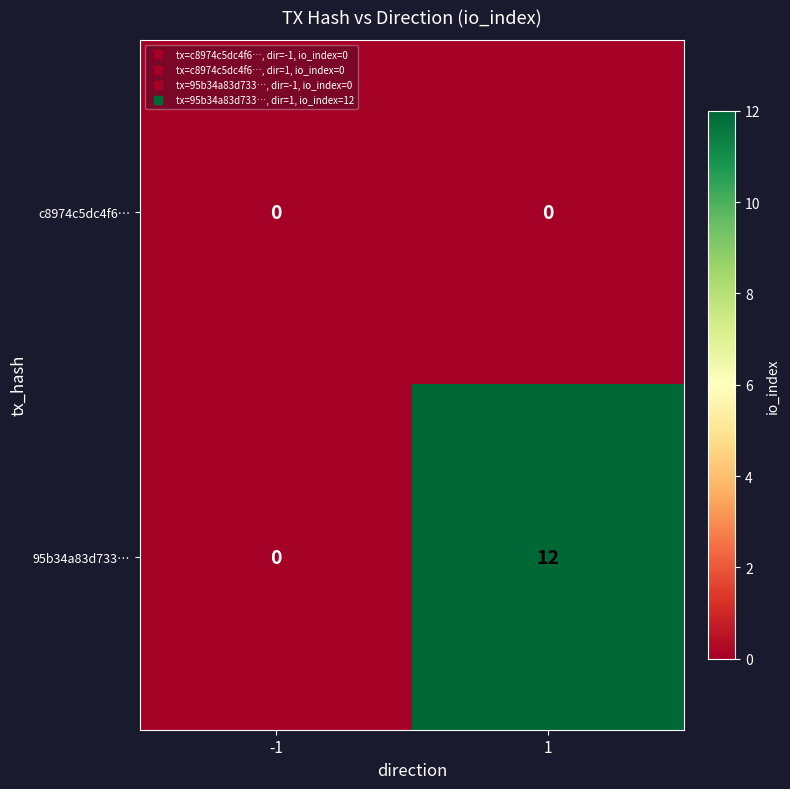

What is the sum of all 95b34a83d733… values?

12